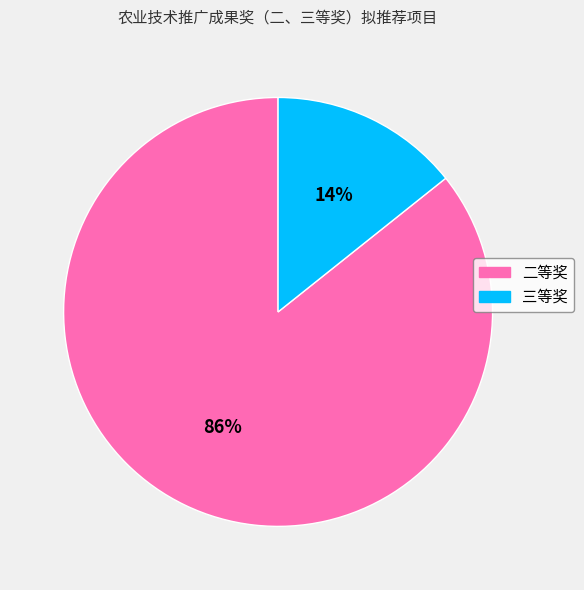

Do 二等奖 and 三等奖 together represent more than half of the pie?

Yes